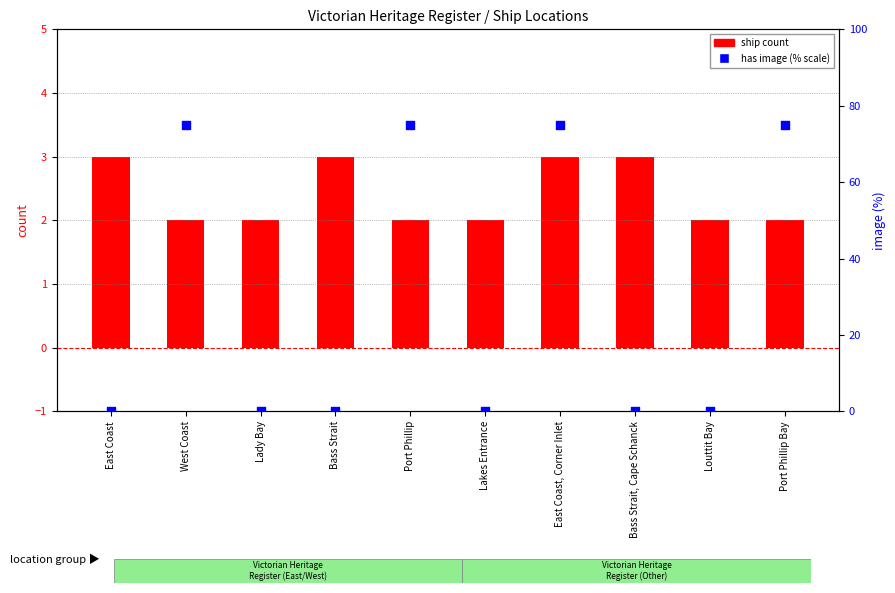

At which category is the sum across all series the highest?

East Coast, Corner Inlet